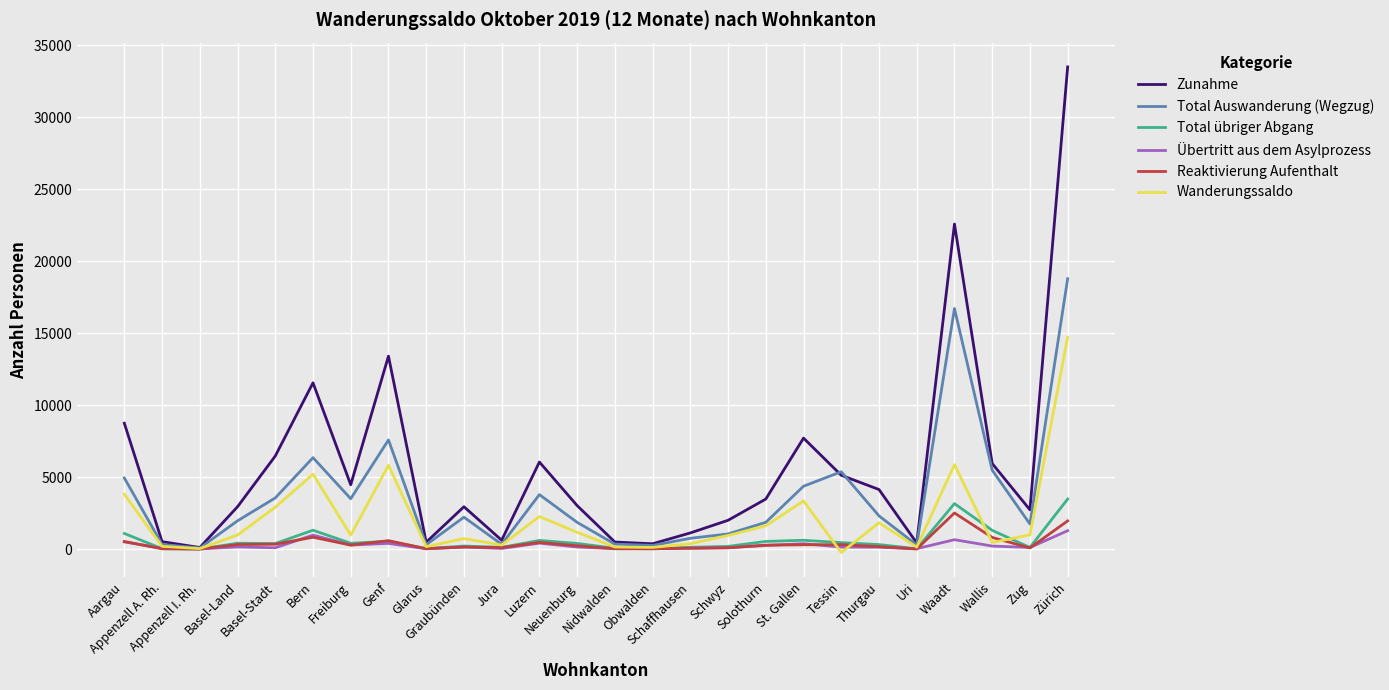

How many series are shown in this chart?

6